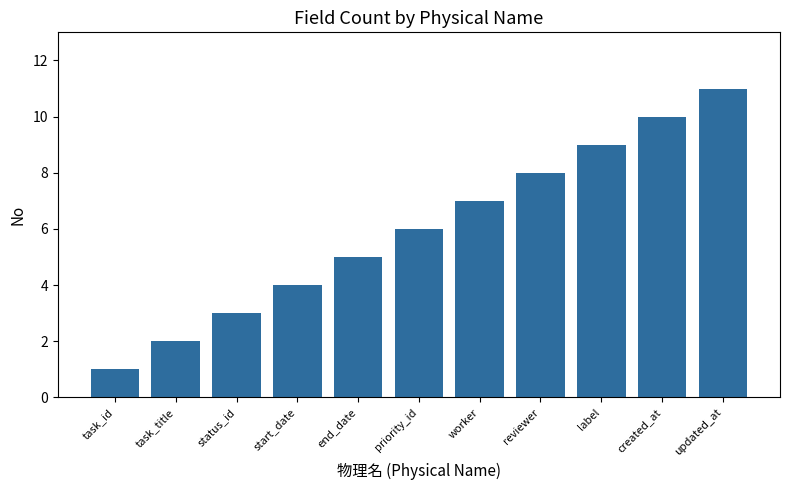

The chart shows a value of 7 at updated_at. True or false?

False